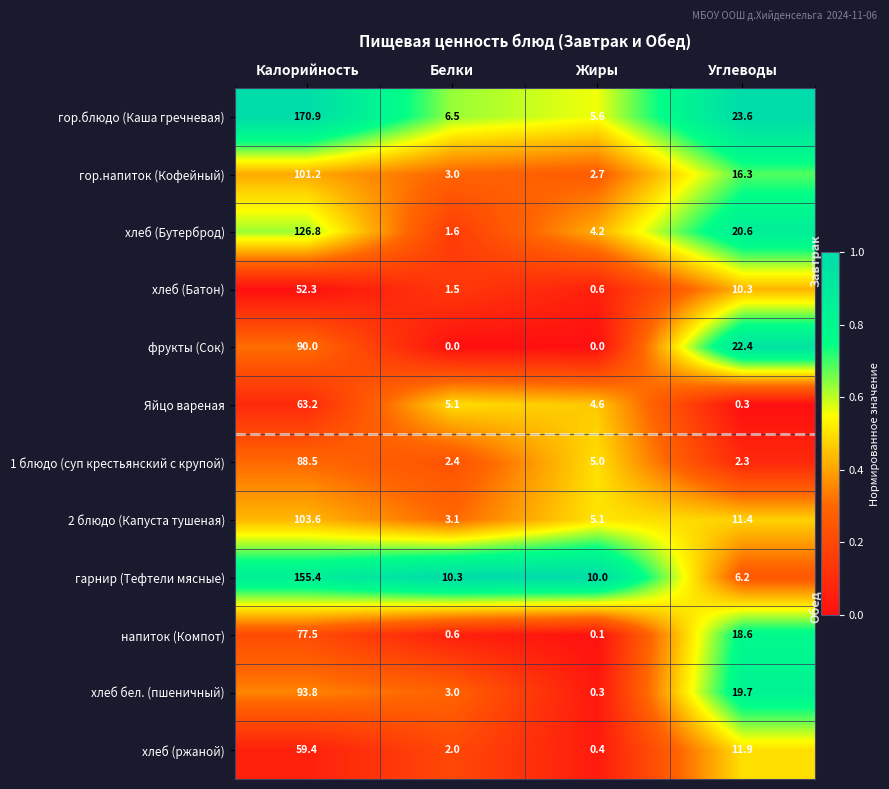

List the series in order of their peak value, lowest first.

хлеб (Батон), хлеб (ржаной), Яйцо вареная, напиток (Компот), 1 блюдо (суп крестьянский с крупой), фрукты (Сок), хлеб бел. (пшеничный), гор.напиток (Кофейный), 2 блюдо (Капуста тушеная), хлеб (Бутерброд), гарнир (Тефтели мясные), гор.блюдо (Каша гречневая)